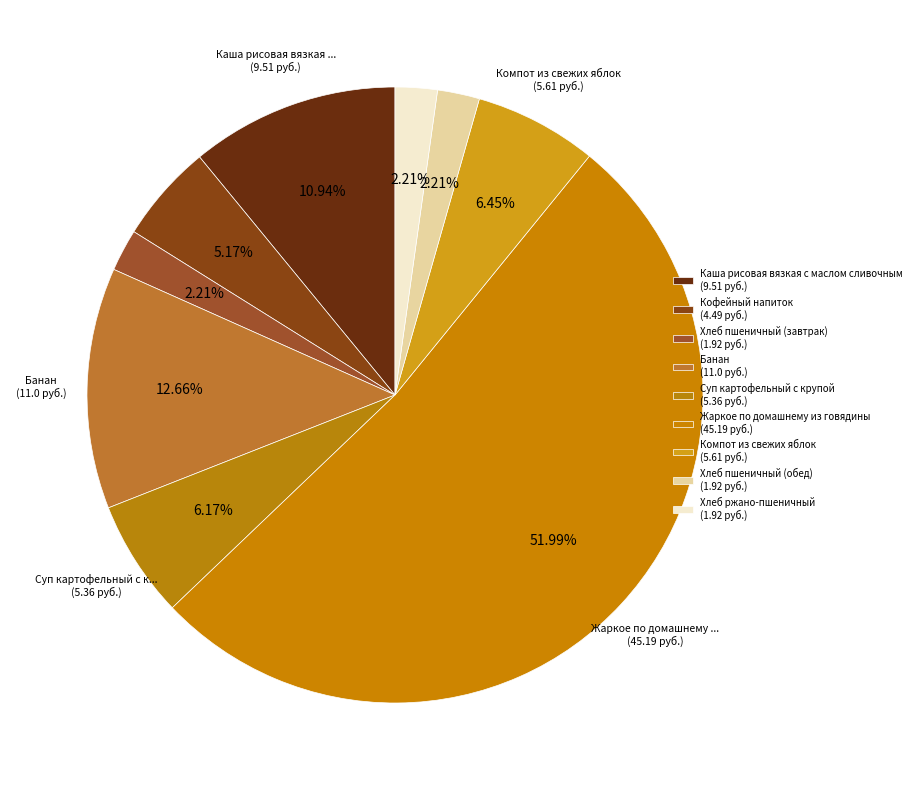

Rank the categories by value from highest to lowest.

Жаркое по домашнему из говядины, Банан, Каша рисовая вязкая с маслом сливочным, Компот из свежих яблок, Суп картофельный с крупой, Кофейный напиток, Хлеб пшеничный (завтрак), Хлеб пшеничный (обед), Хлеб ржано-пшеничный